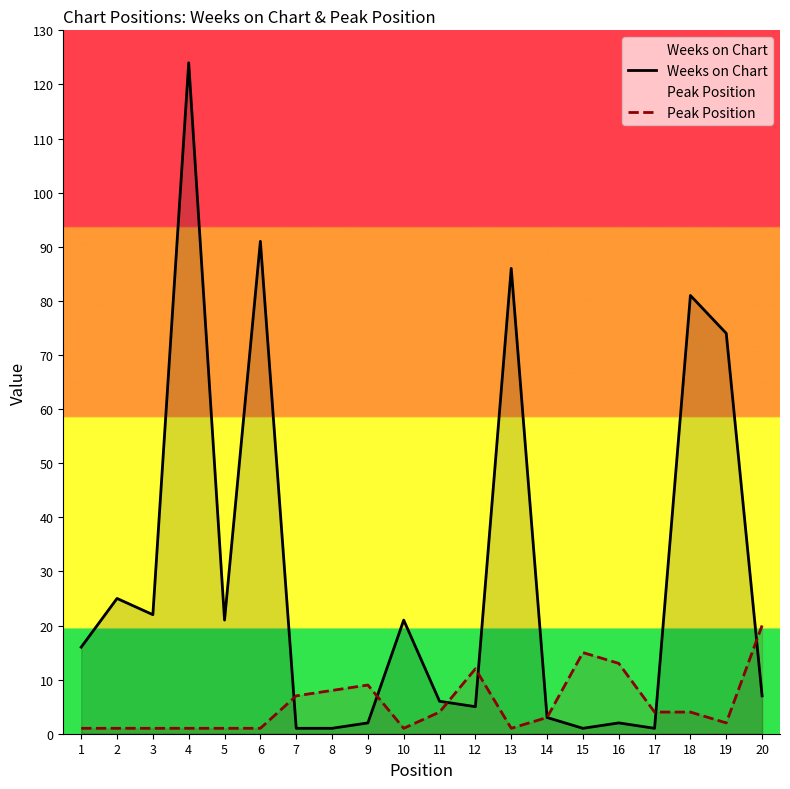

List the series in order of their overall mean, highest first.

Weeks on Chart, Peak Position